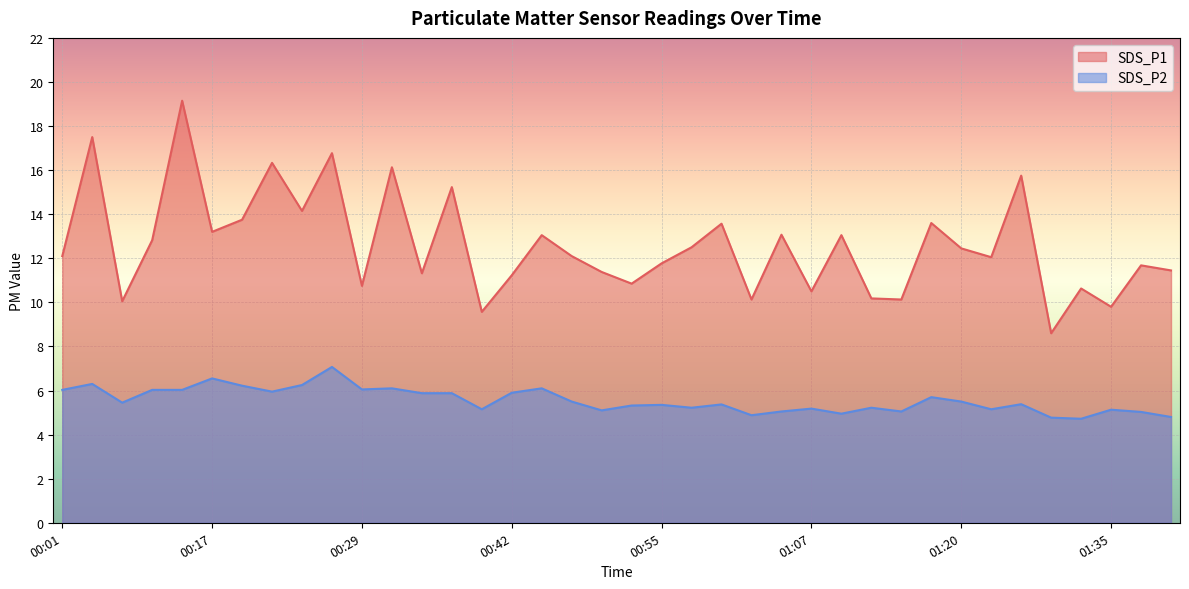

How many interior local peaks does the SDS_P1 series have?

14